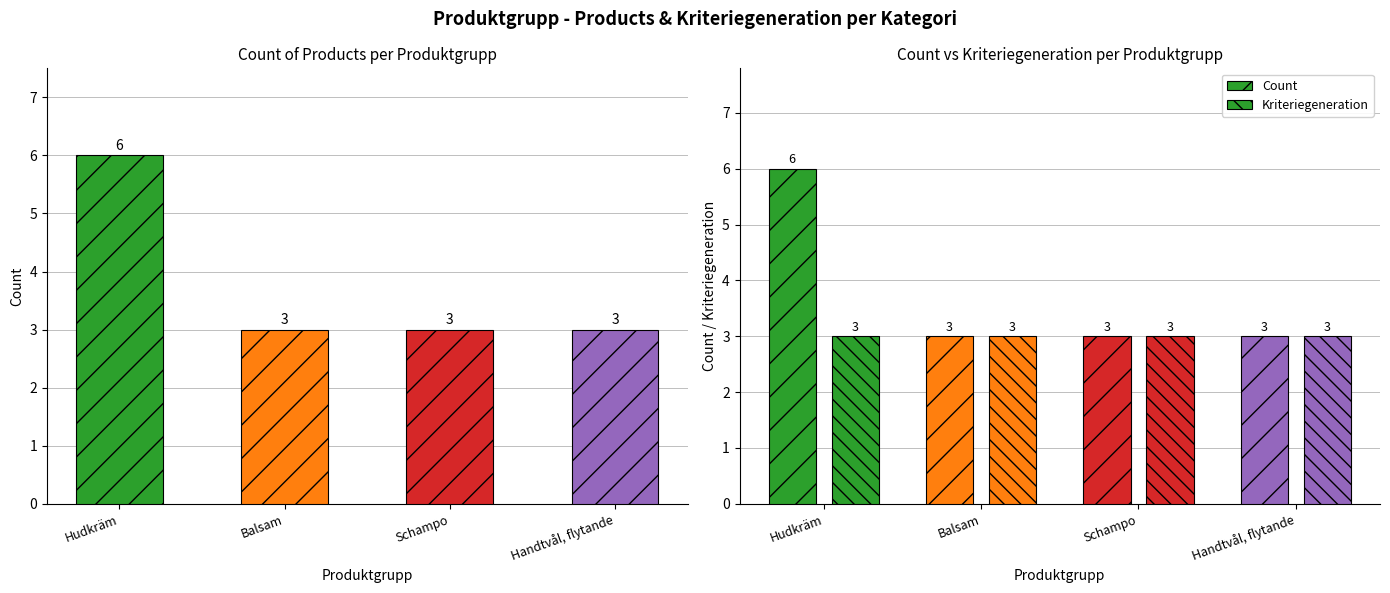

Are the bars horizontal?

No